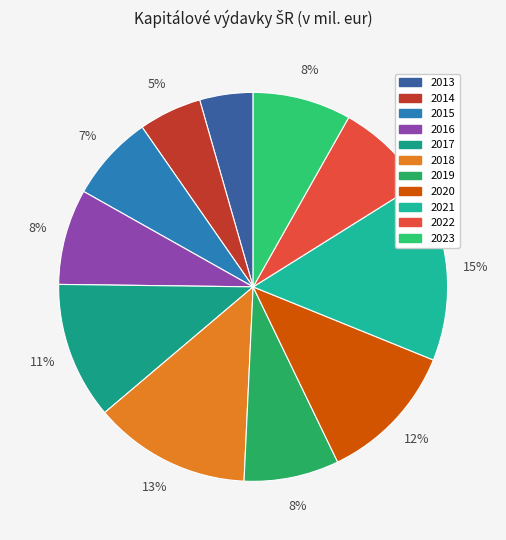

Does 2013 represent more than half of the total?

No